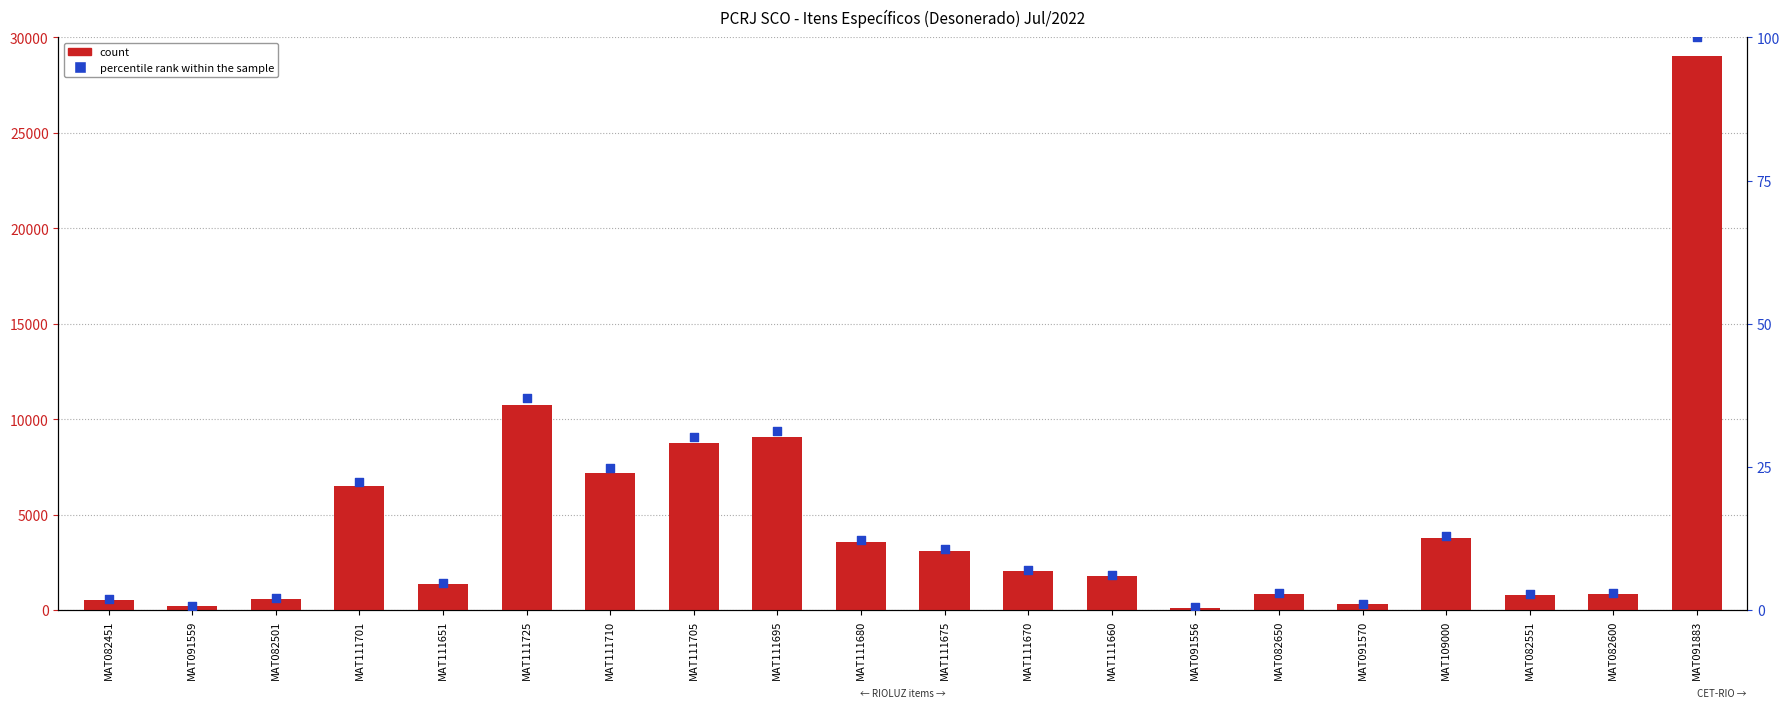

Which series has the widest spread of Y values?

count